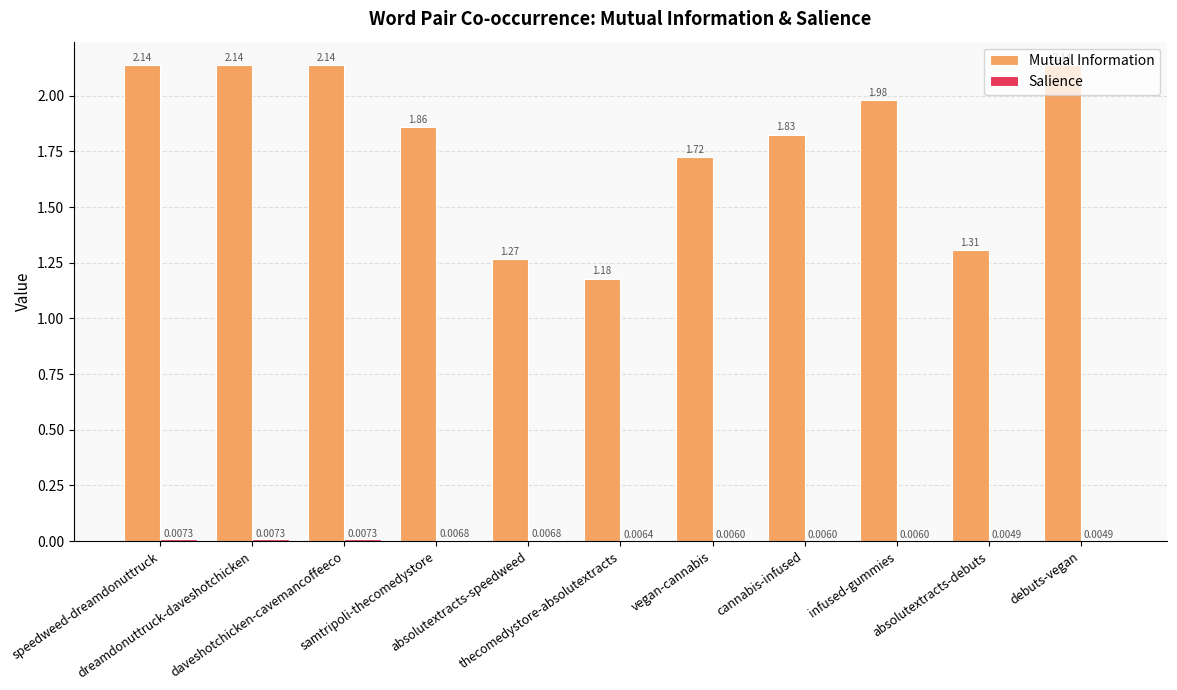

Which series has the largest total across all categories?

Mutual Information